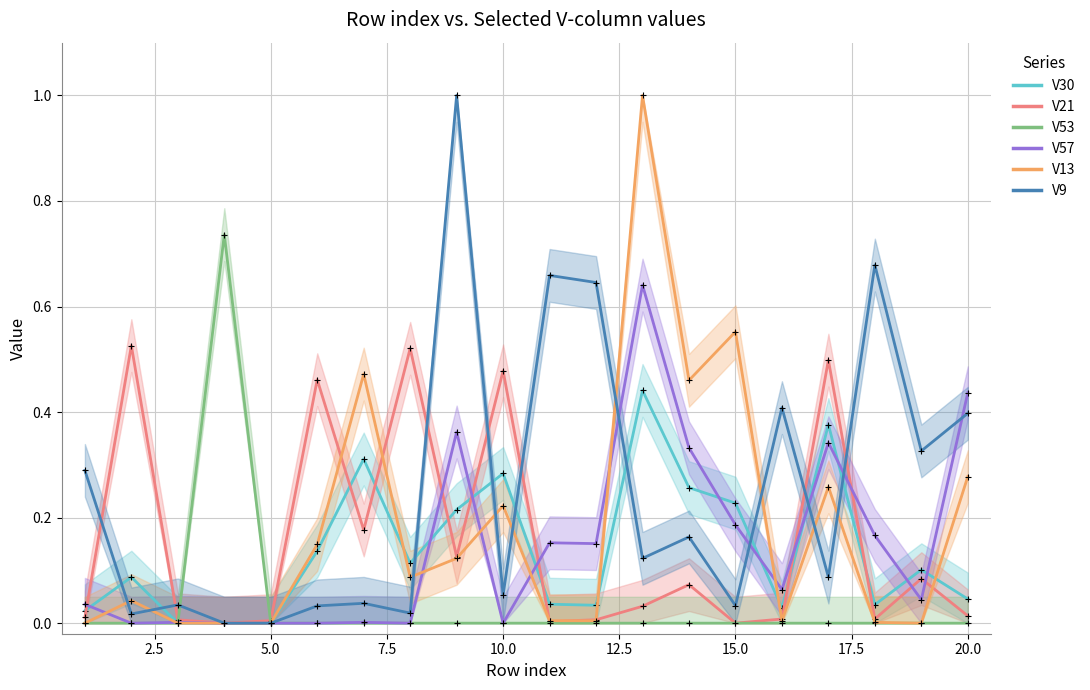

How many times do V21 and V13 cross each other?

7